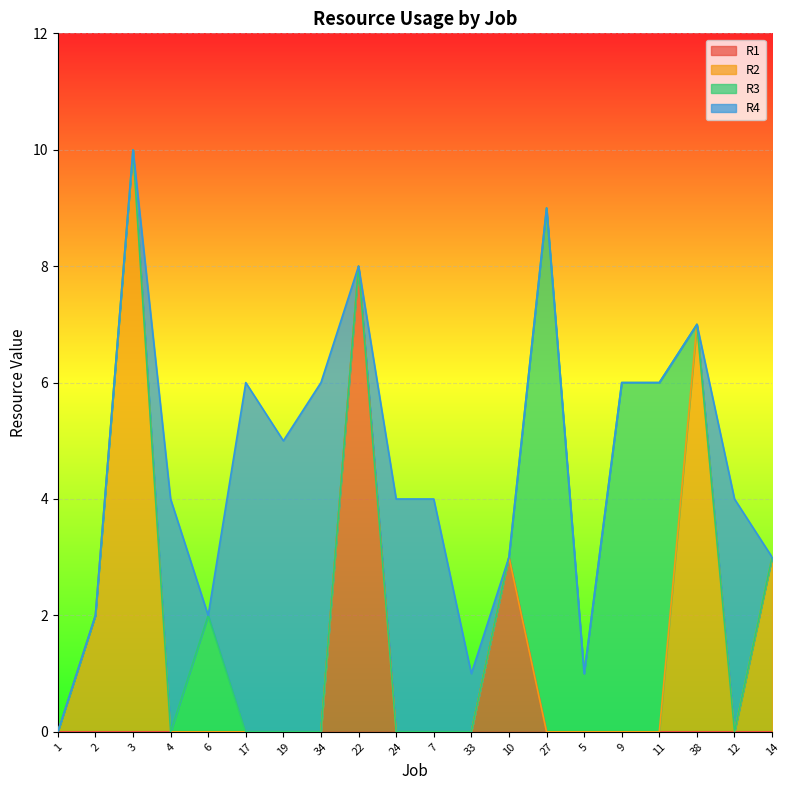

How many data points does each series have?

20